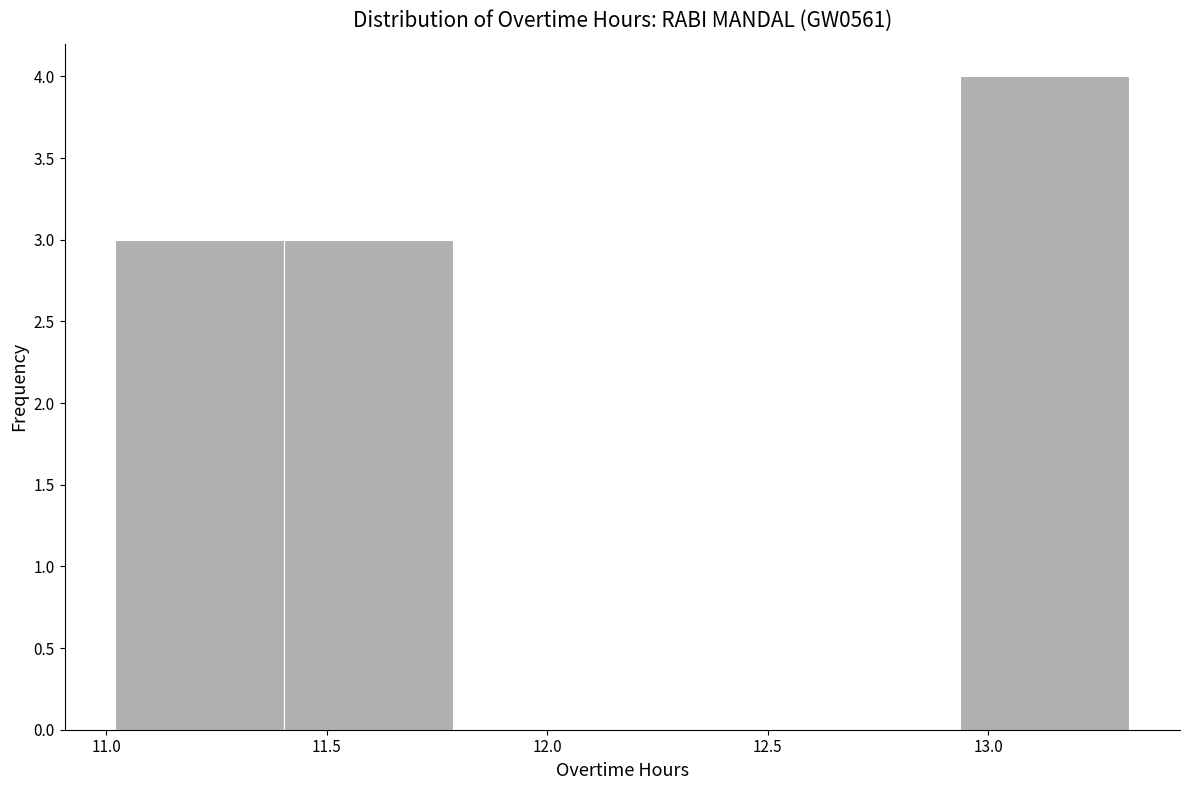

Which range on the x-axis has the tallest bar?

12.95 to 13.30